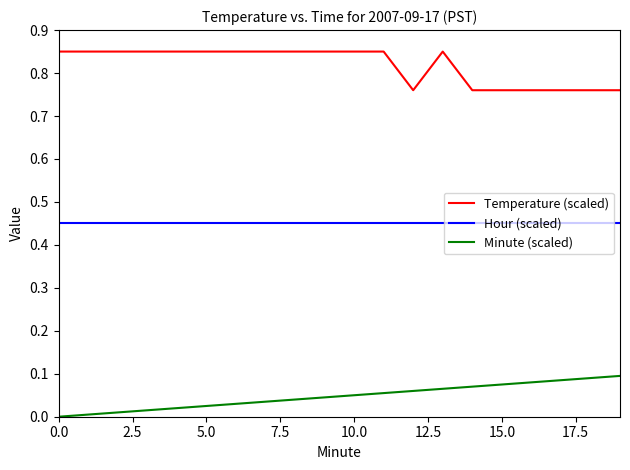

How many lines are shown in the chart?

3